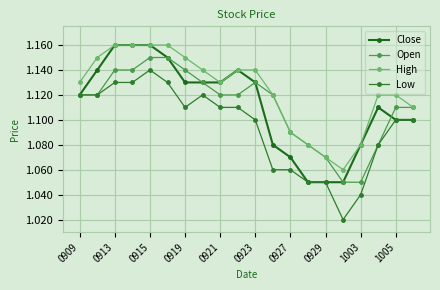

Which series has the largest total across all categories?

High